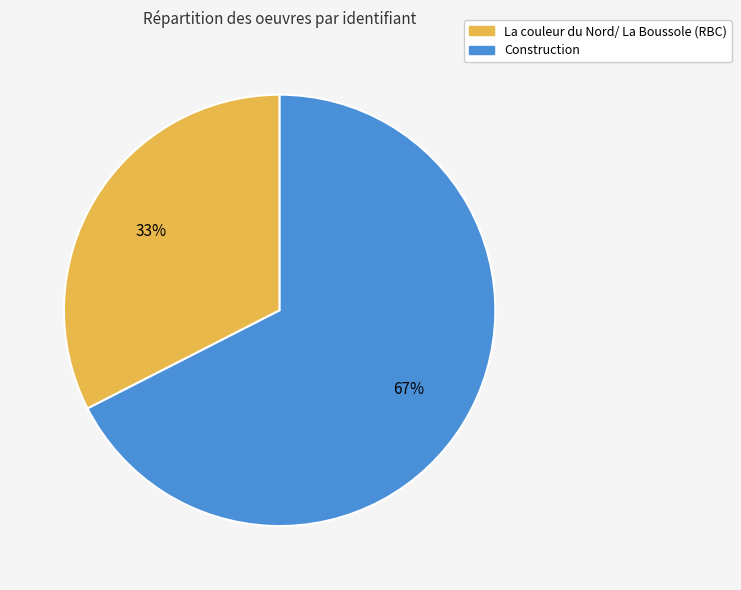

Is the sum of La couleur du Nord/ La Boussole (RBC) and Construction greater than half?

Yes